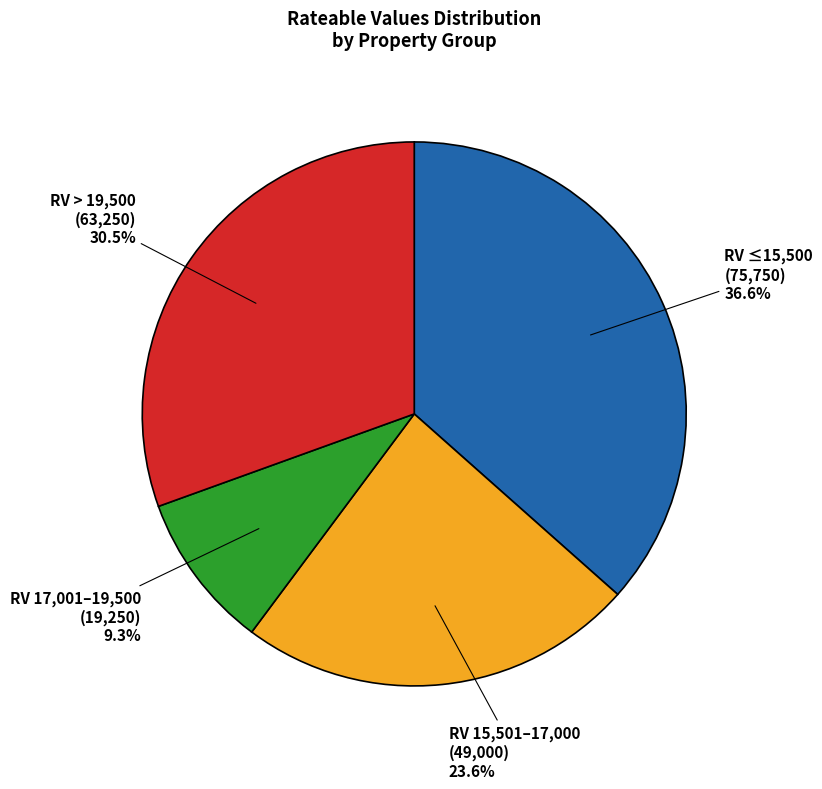

Is there any slice that represents more than half of the pie?

No